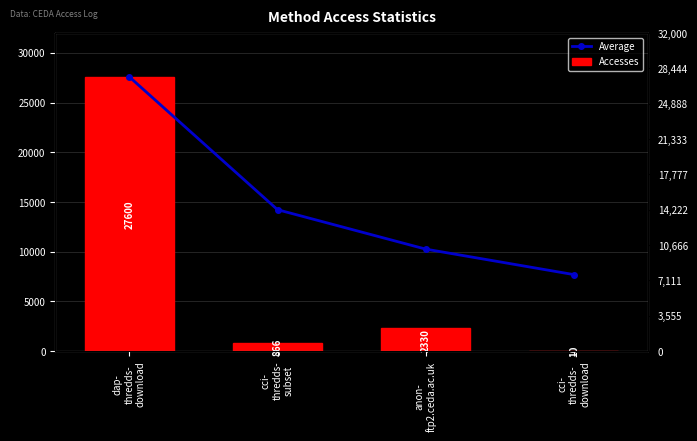

Where is Average nearest to the value 17650?

cci-
thredds-
subset